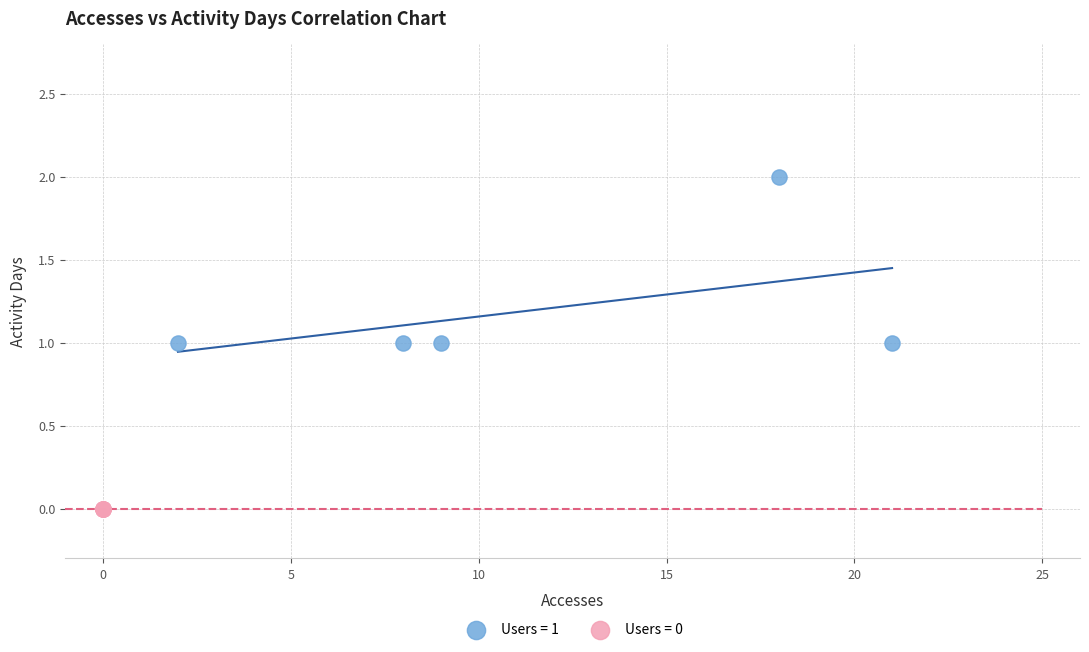

Which series reaches the minimum Y coordinate?

Users = 0